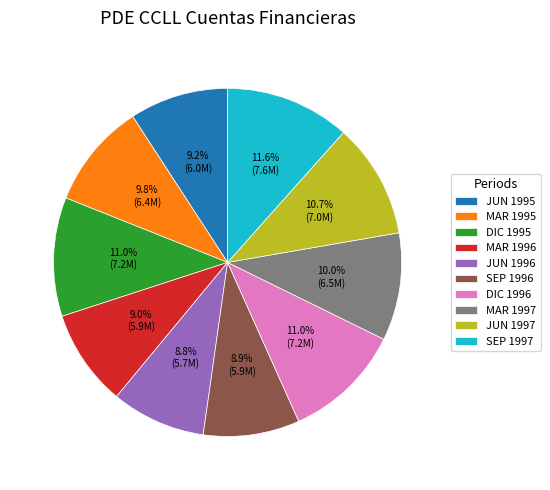

Is SEP 1996 the majority of the pie?

No